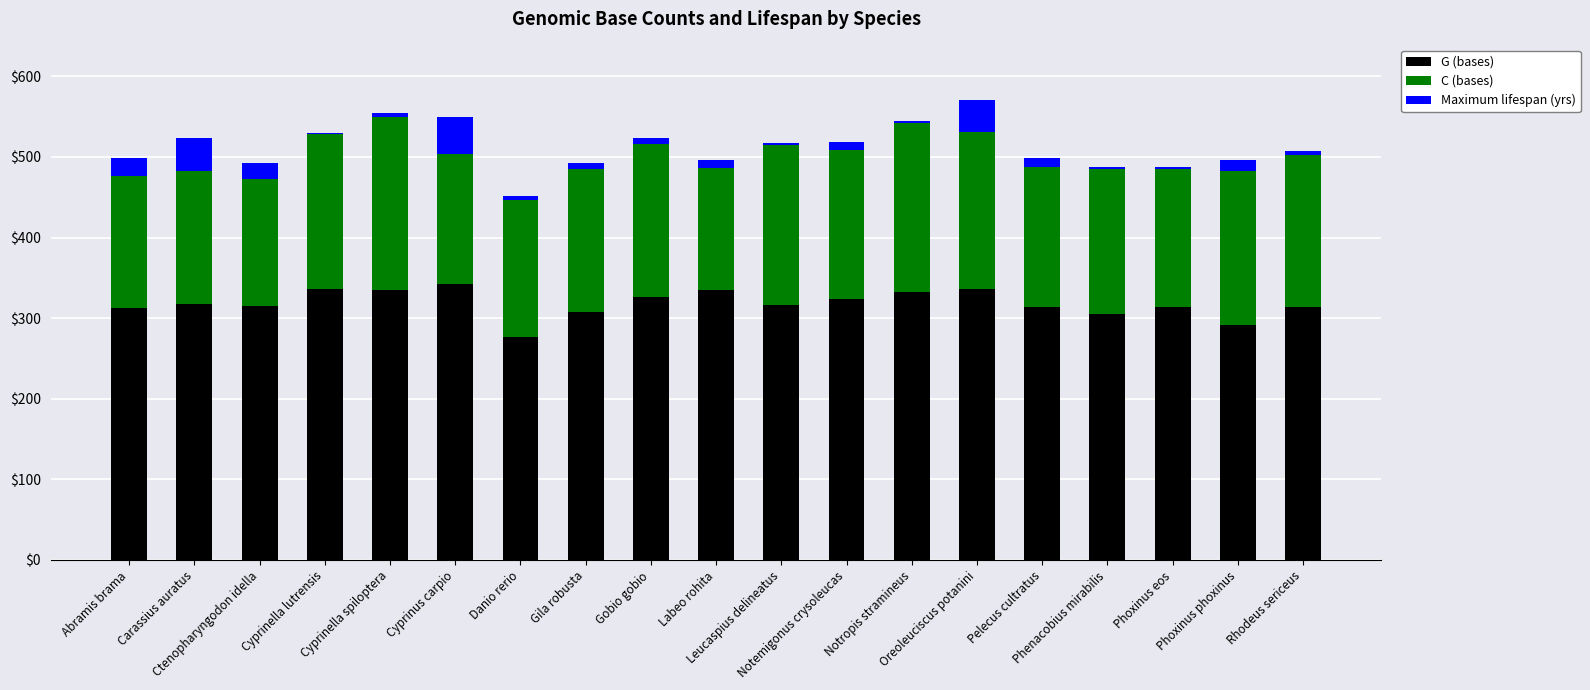

What is the difference between the G (bases) values at Rhodeus sericeus and Cyprinus carpio?

28.0